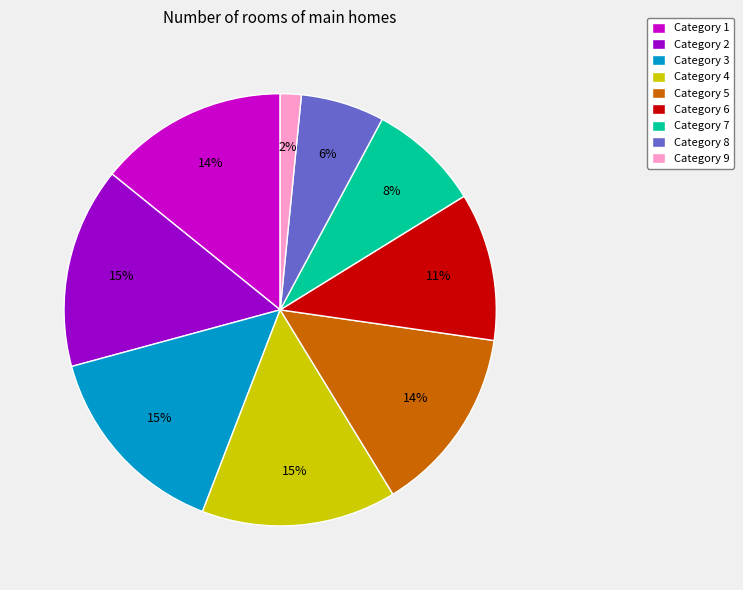

To the nearest percent, what percentage of the pie is Category 3?

15%